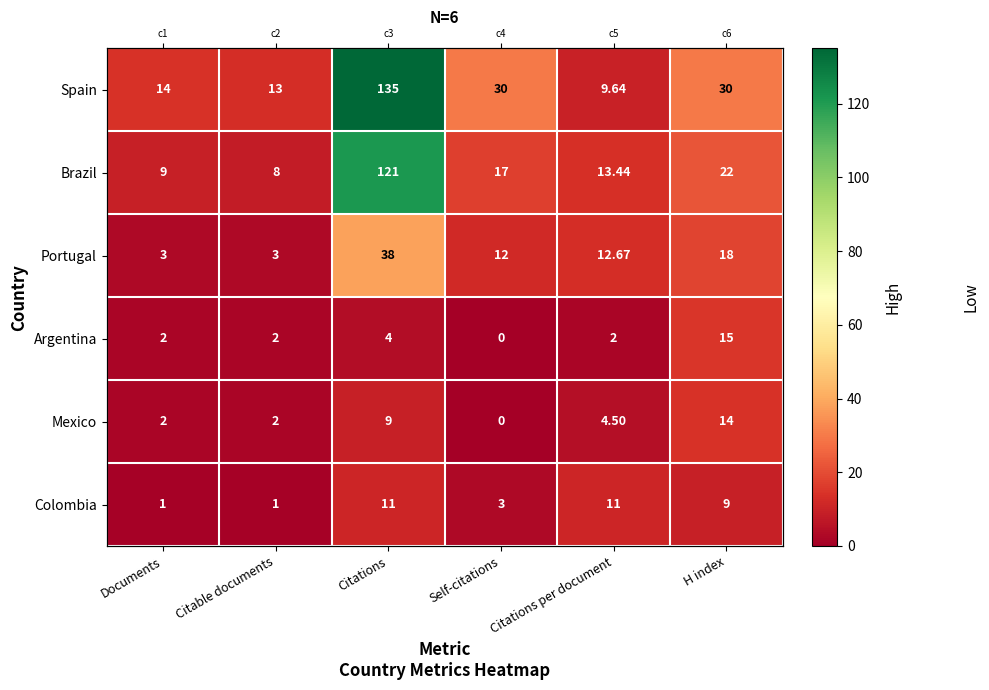

How many distinct data groups are displayed?

6